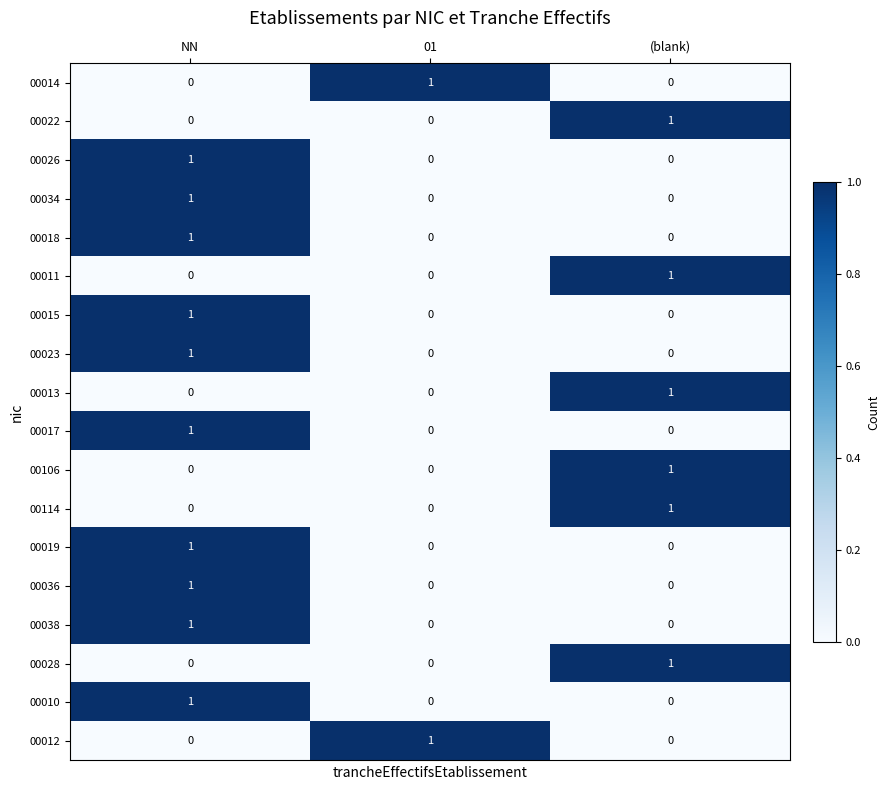

True or false: 00013 has a value of 0 at 01.

True